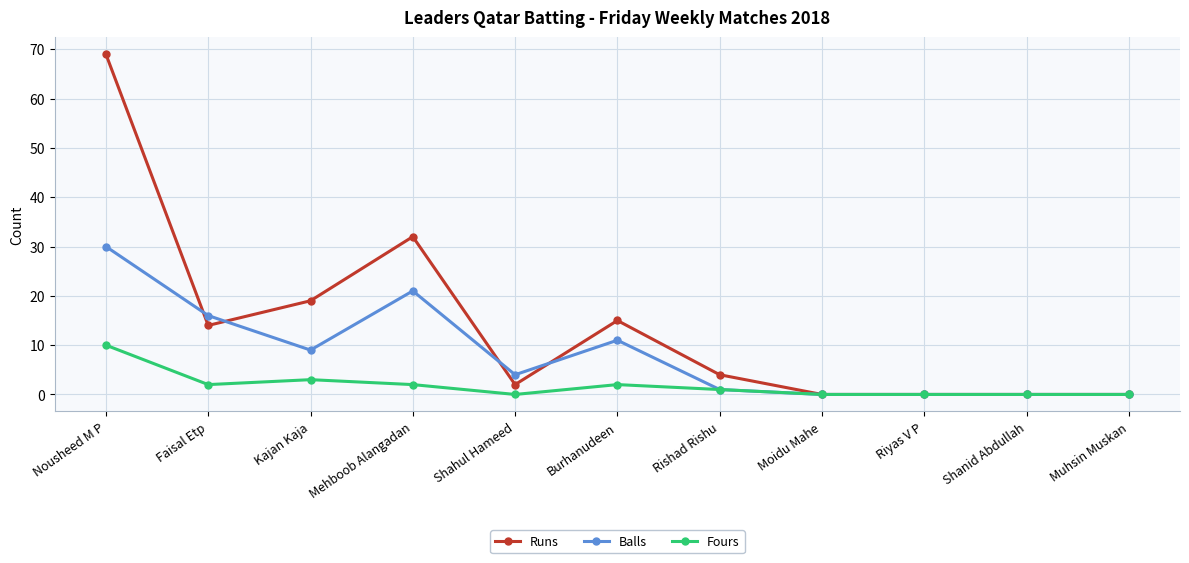

True or false: Fours has a value of 0 at Muhsin Muskan.

True